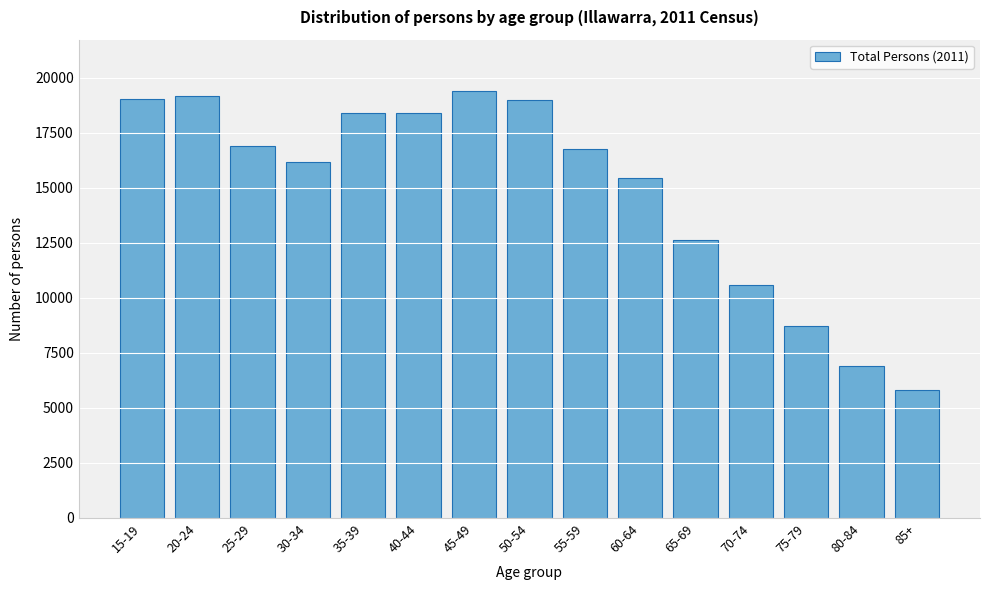

What value does the data have at 65-69, to the nearest 10?

12640